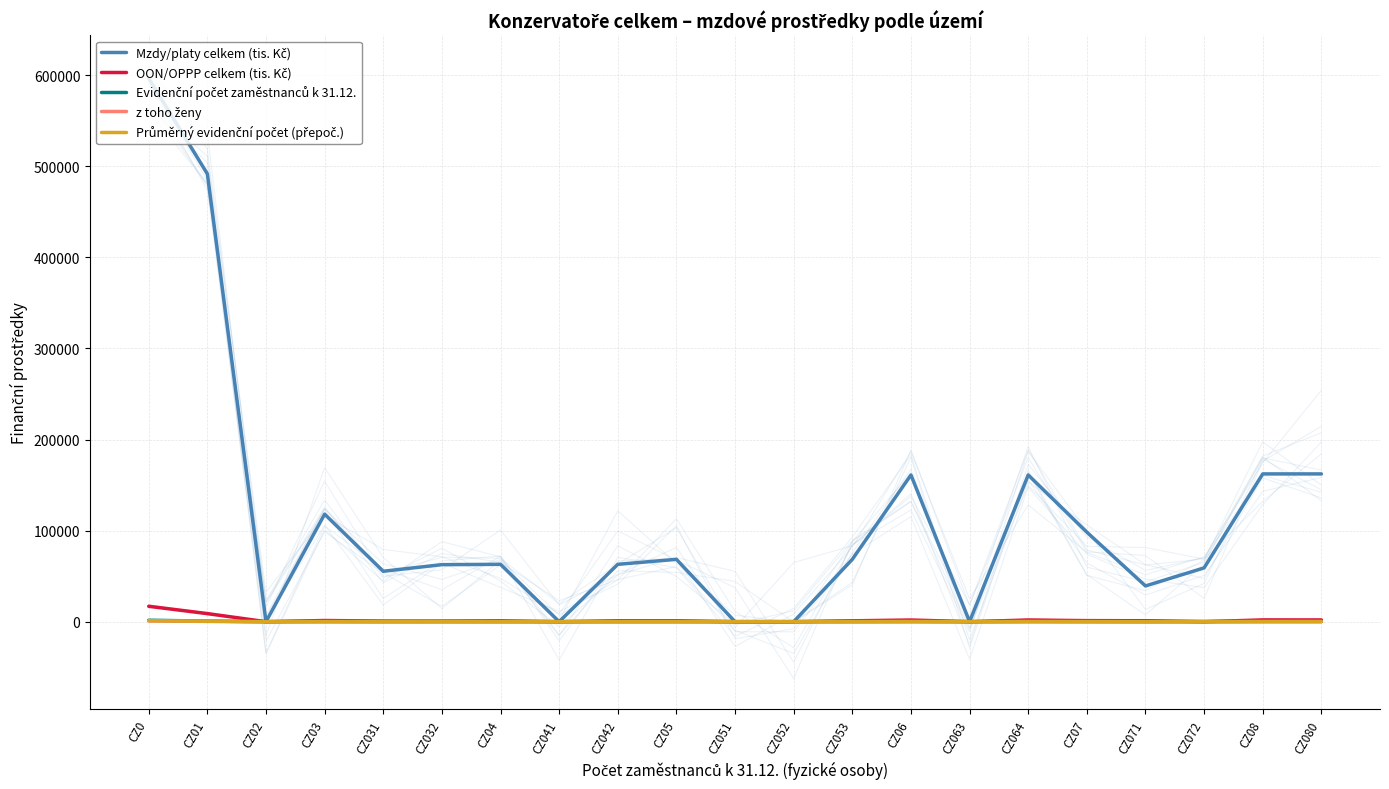

Reading left to right, list all the values displayed in this chart.

Mzdy/platy celkem (tis. Kč): 596590.0	491708.5	0.0	118076.4	55369.9	62627.5	62983.7	0.0	62983.7	68472.1	0.0	0.0	68472.1	161092.8	0.0	161092.8	98326.0	39260.0	59066.0	162261.0	162261.0
OON/OPPP celkem (tis. Kč): 16900.0	8883.8	0.0	1291.1	653.2	637.9	935.7	0.0	935.7	952.8	0.0	0.0	952.8	1830.9	0.0	1830.9	1086.6	1056.2	30.4	1919.0	1919.0
Evidenční počet zaměstnanců k 31.12.: 1579.0	654.0	0.0	170.0	77.0	93.0	77.0	0.0	77.0	98.0	0.0	0.0	98.0	206.0	0.0	206.0	138.0	52.0	86.0	236.0	236.0
z toho ženy: 837.0	334.0	0.0	89.0	44.0	45.0	44.0	0.0	44.0	47.0	0.0	0.0	47.0	118.0	0.0	118.0	71.0	30.0	41.0	134.0	134.0
Průměrný evidenční počet (přepoč.): 1162.9	491.7	0.0	118.0	55.4	62.6	63.0	0.0	63.0	68.5	0.0	0.0	68.5	161.1	0.0	161.1	98.3	39.3	59.1	162.3	162.3